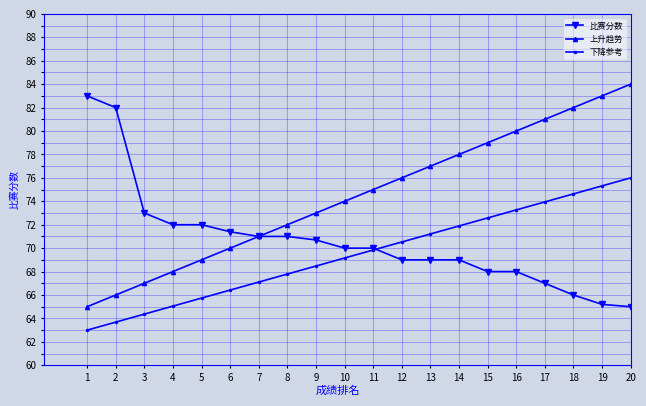

Rank the series at 19 from lowest to highest value.

比赛分数, 下降参考, 上升趋势